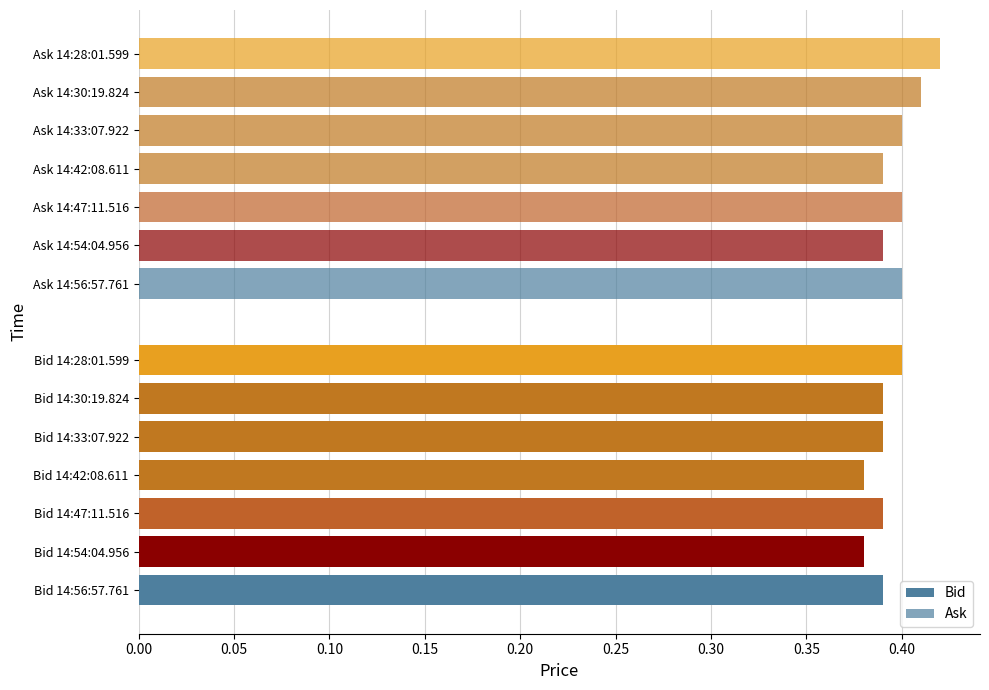

Count the Ask values in the range 0 to 1.

7